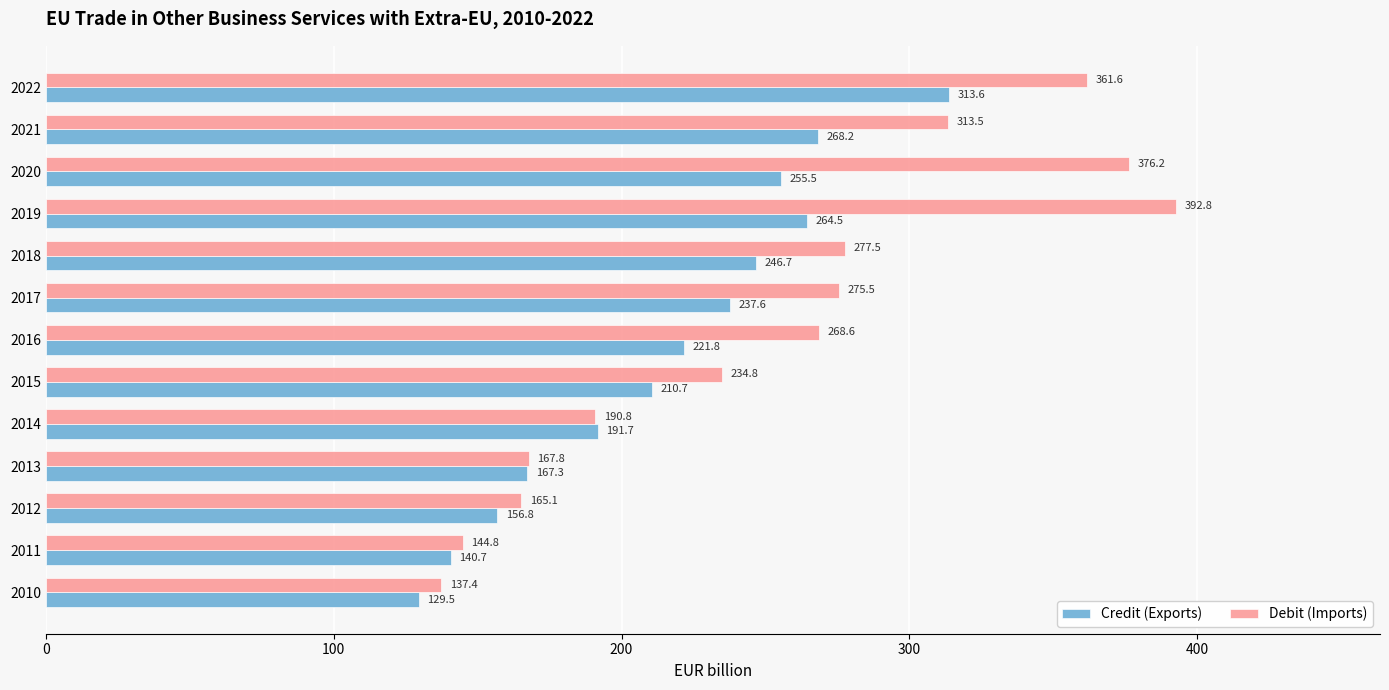

At which label is Debit (Imports) closest to 265?

2016